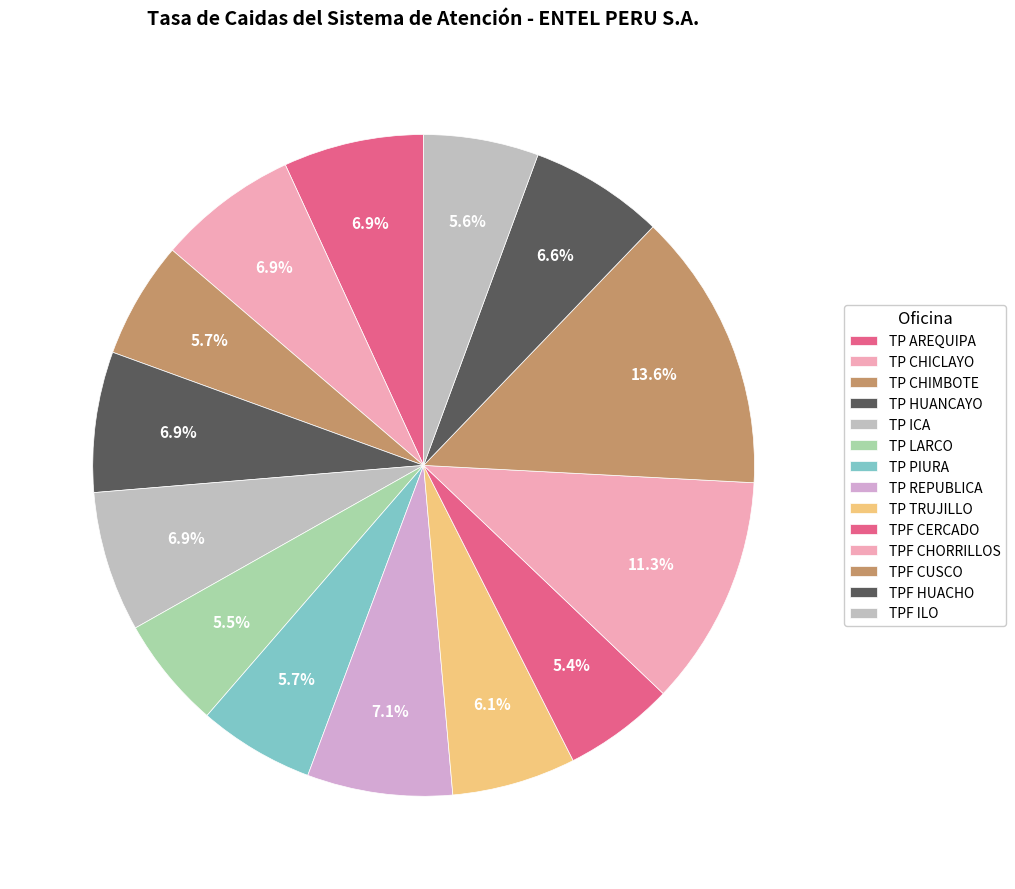

What is the largest slice in the pie chart?

TPF CUSCO